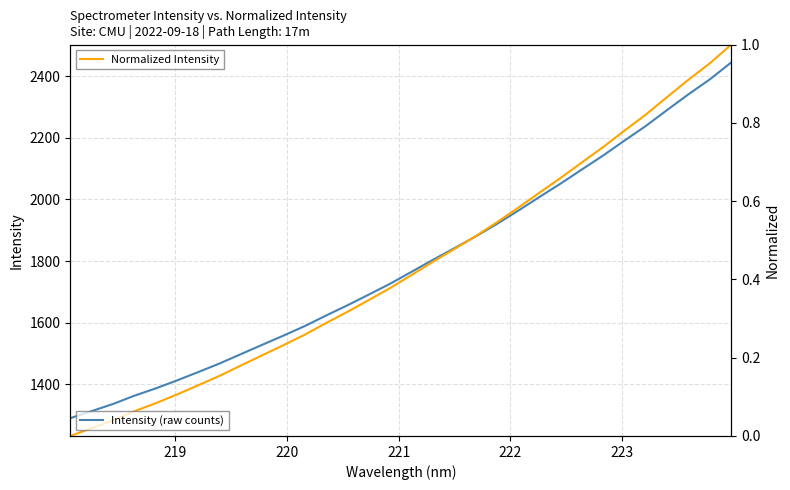

What is the lowest value of the Intensity (raw counts) series?

1289.8